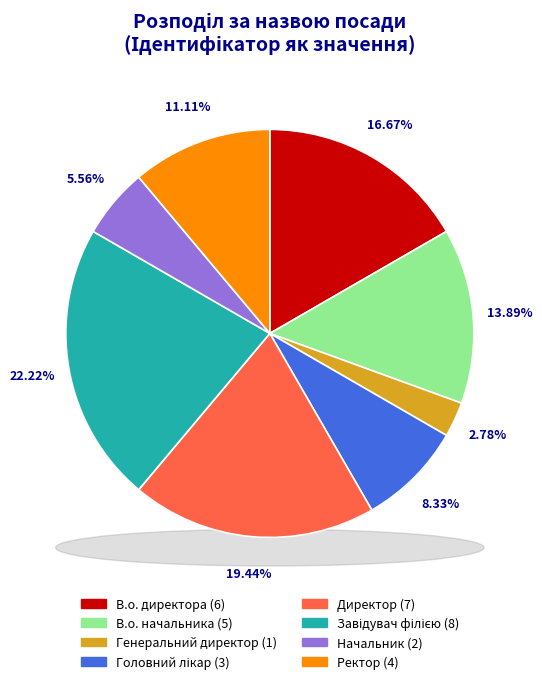

Between В.о. директора and Директор, which is larger?

Директор